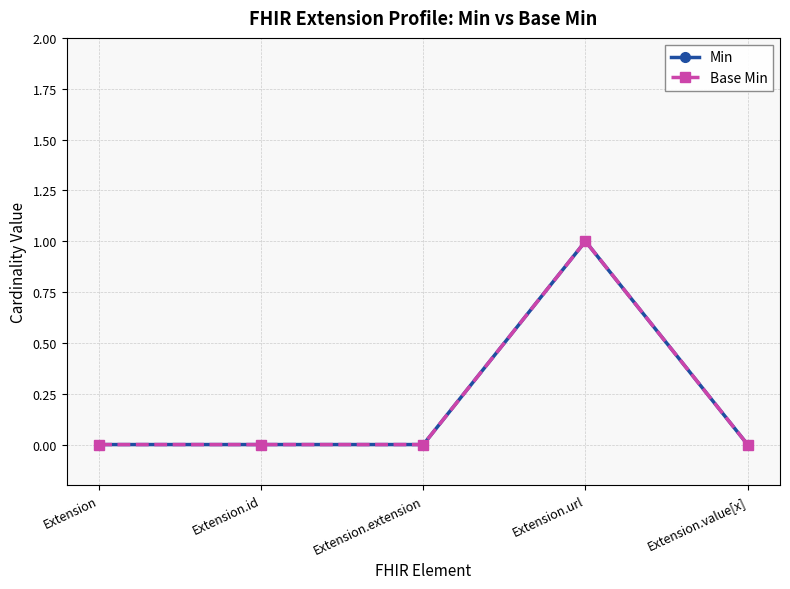

Does the chart have visible grid lines?

Yes